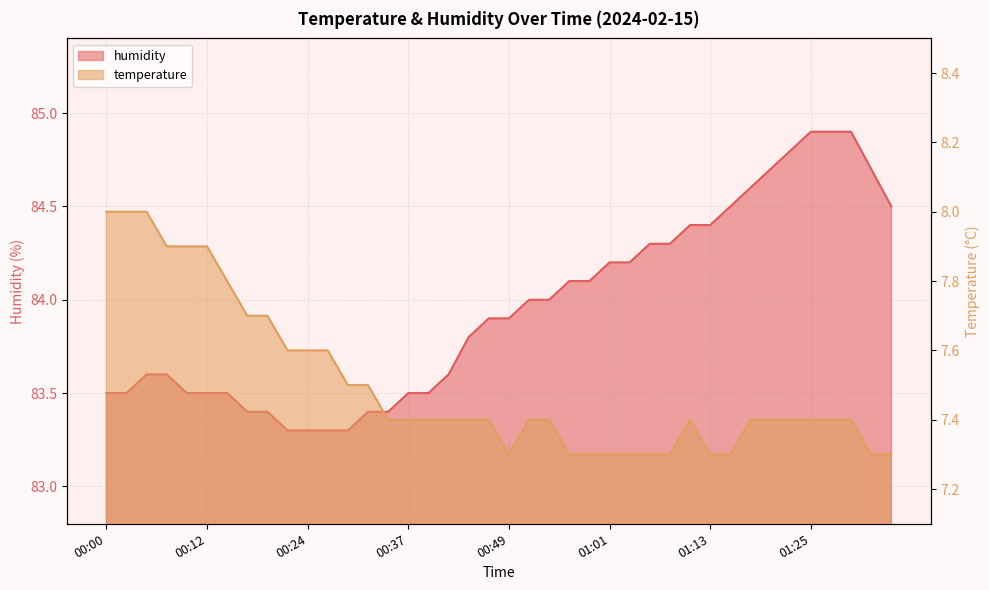

What is the difference between the maximum and second lowest values in the temperature series?

0.7